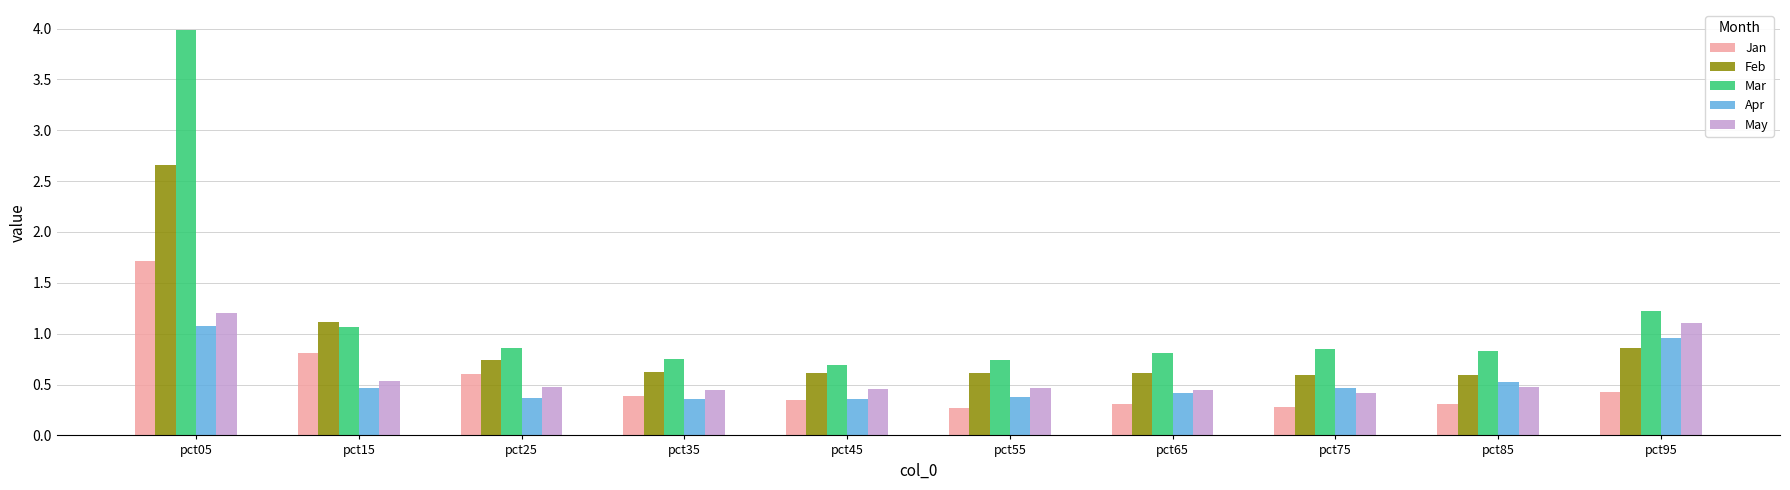

True or false: Apr has a value of 1.8 at pct05.

False